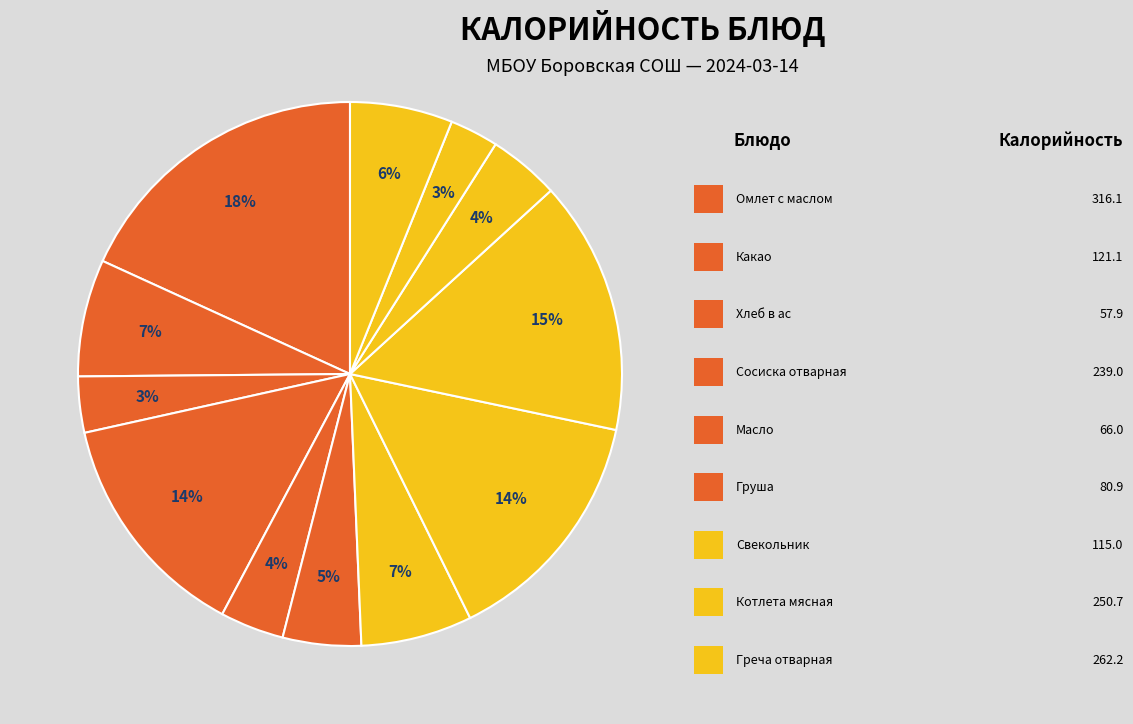

Which category has the smallest portion of the pie?

Компот